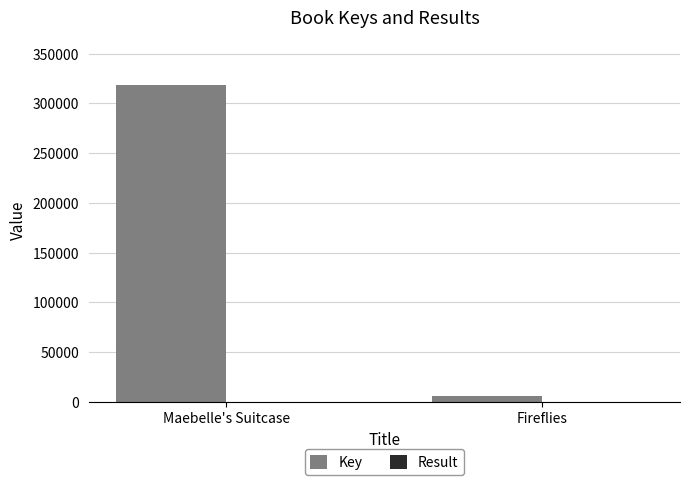

The Key series shows 318593 at Maebelle's Suitcase. True or false?

True